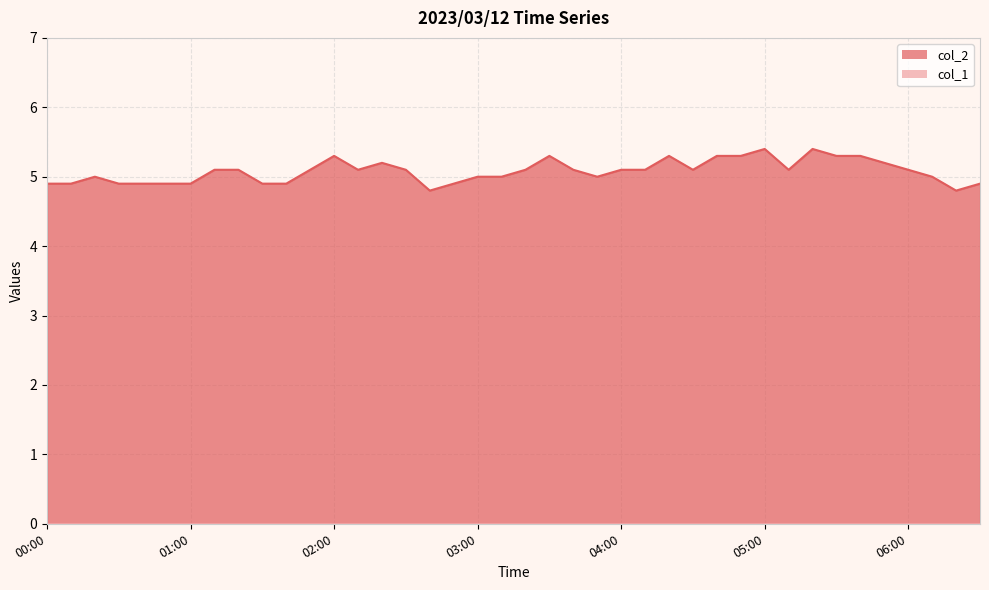

How many categories are shown in the chart?

40